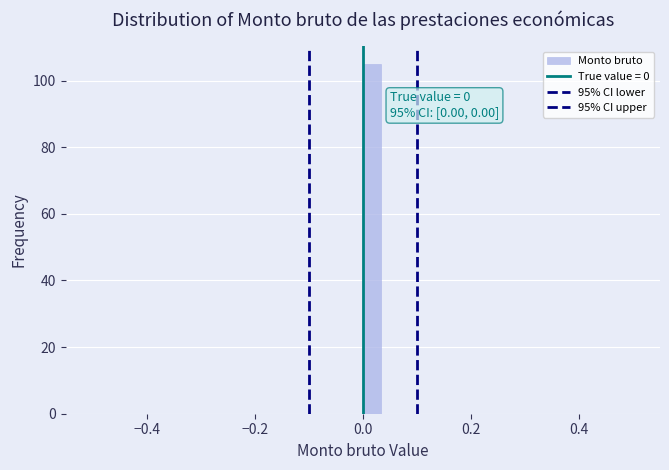

Around what value on the x-axis is the tallest bar? Give the approximate position of its centre, as read against the axis.

0.02